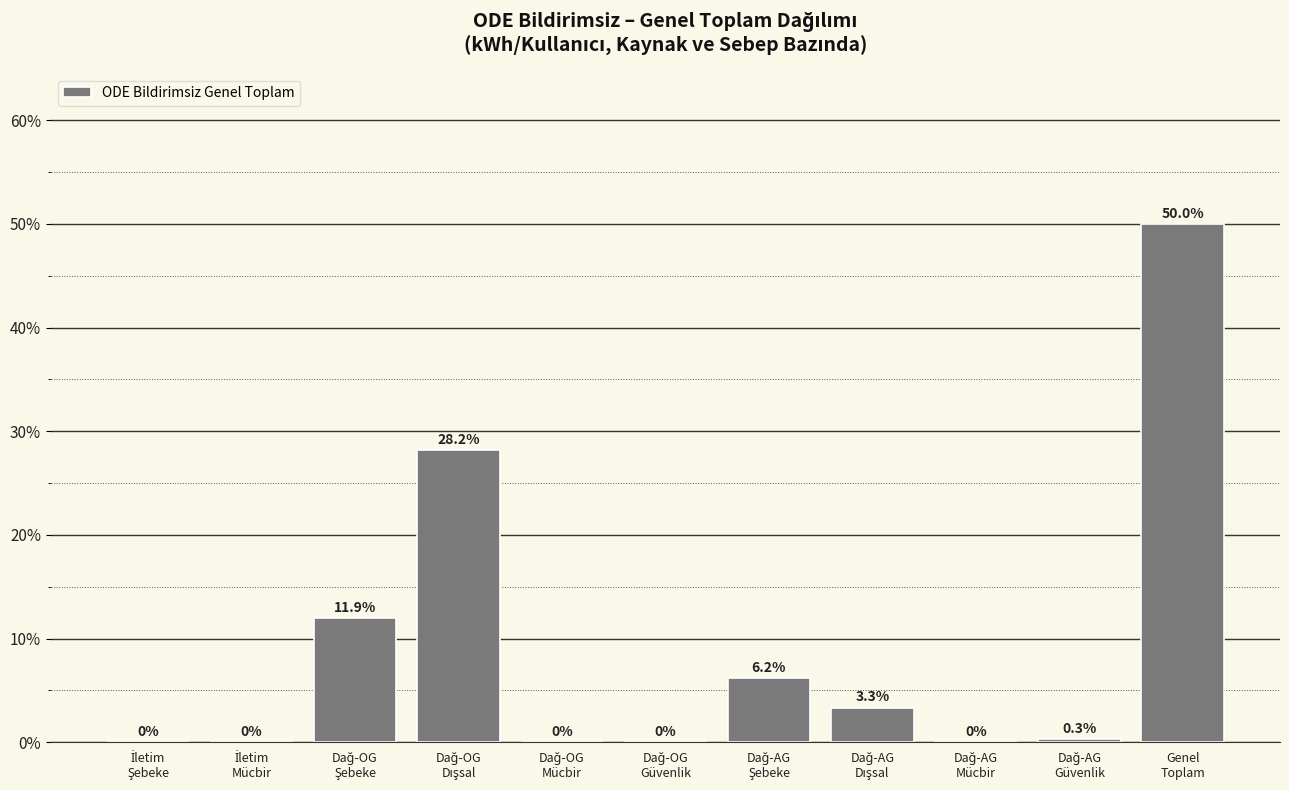

What is the maximum value shown in the chart?

50.0